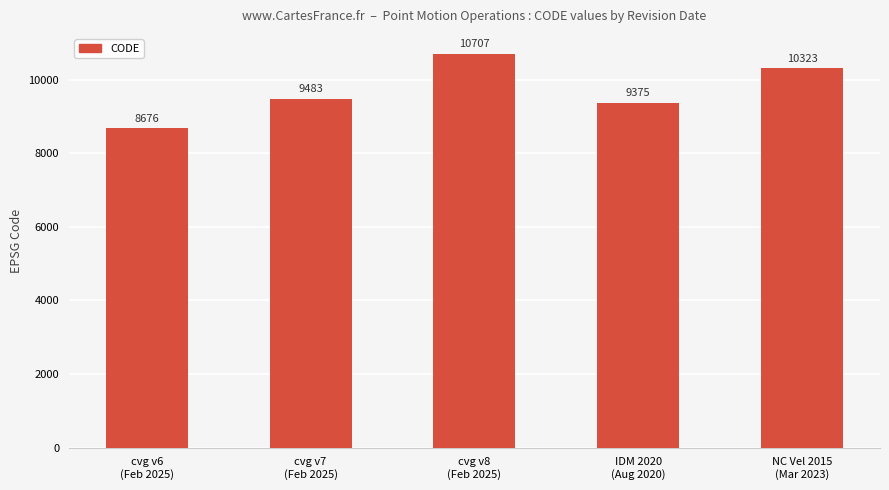

How many bars are there in total?

5